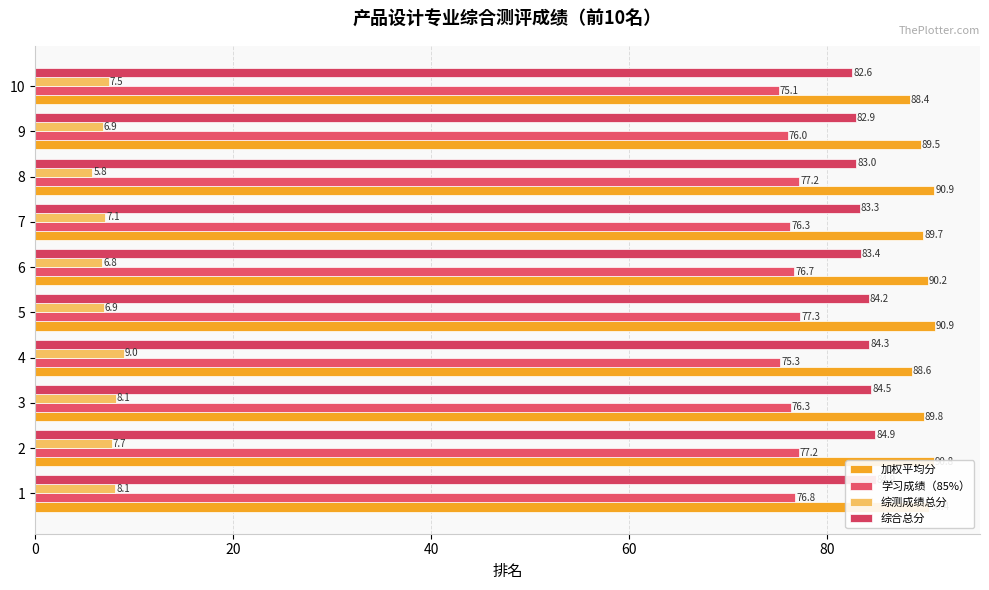

Reading left to right, what are all the values shown in this chart?

加权平均分: 90.4	90.8	89.8	88.6	90.9	90.2	89.7	90.9	89.5	88.4
学习成绩（85%）: 76.8	77.2	76.3	75.3	77.3	76.7	76.3	77.2	76.0	75.1
综测成绩总分: 8.1	7.7	8.1	9.0	6.9	6.8	7.1	5.8	6.9	7.5
综合总分: 84.9	84.9	84.5	84.3	84.2	83.4	83.3	83.0	82.9	82.6